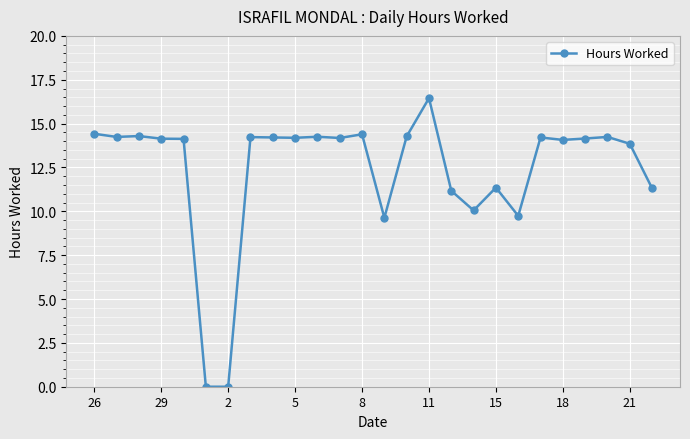

True or false: there are more than 0 points higher than both neighbors.

True